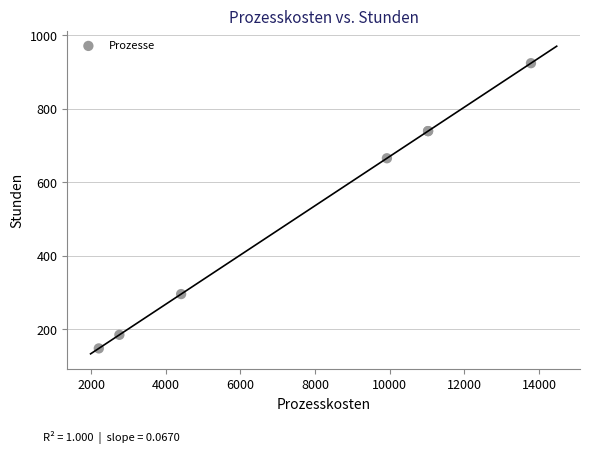

What Y value in the scatter plot is closest to 535?

665.3